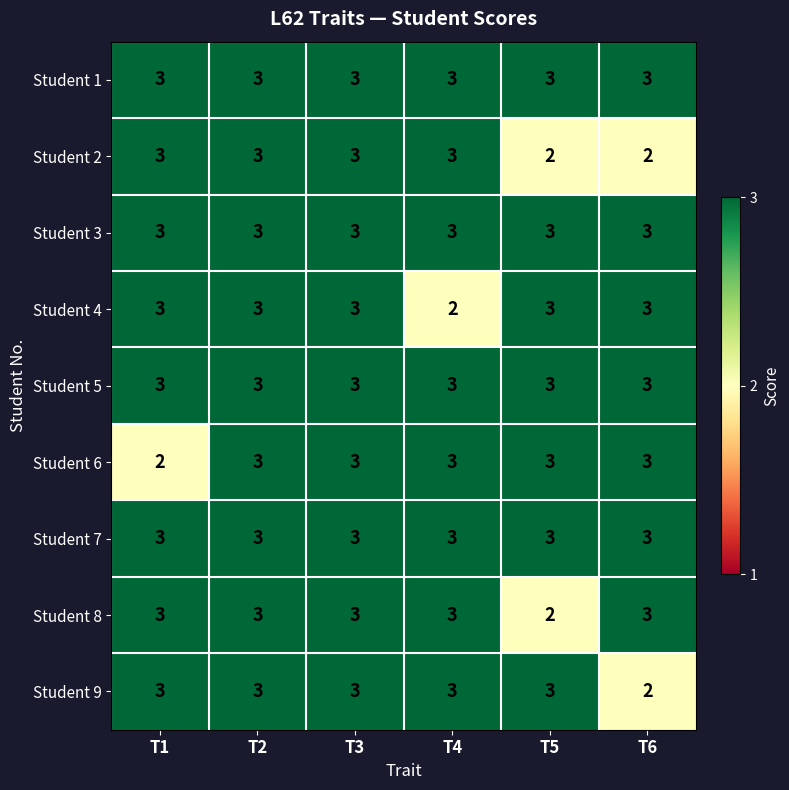

Is it true that Student 6 equals 5 at T5?

False